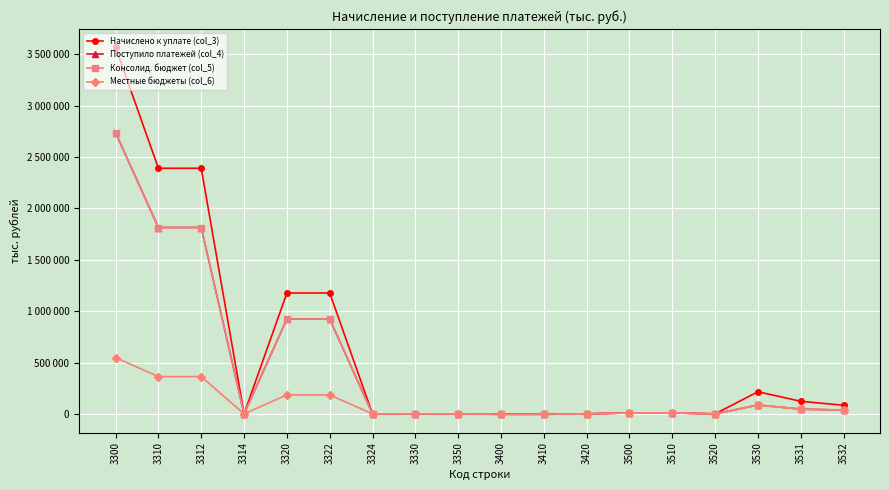

What are all the series names shown in the legend?

Начислено к уплате (col_3), Поступило платежей (col_4), Консолид. бюджет (col_5), Местные бюджеты (col_6)